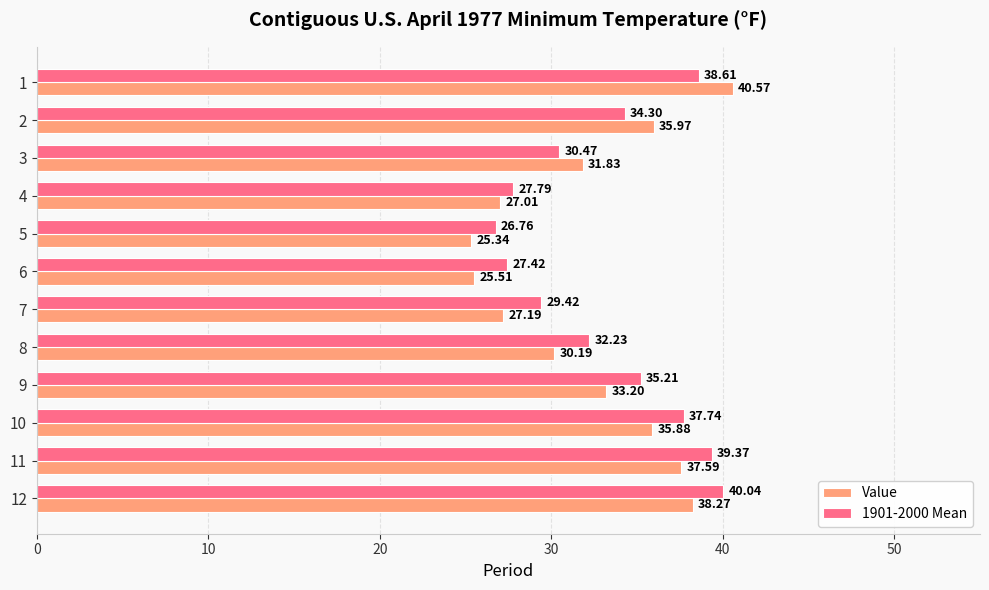

Which series has the largest total across all categories?

1901-2000 Mean